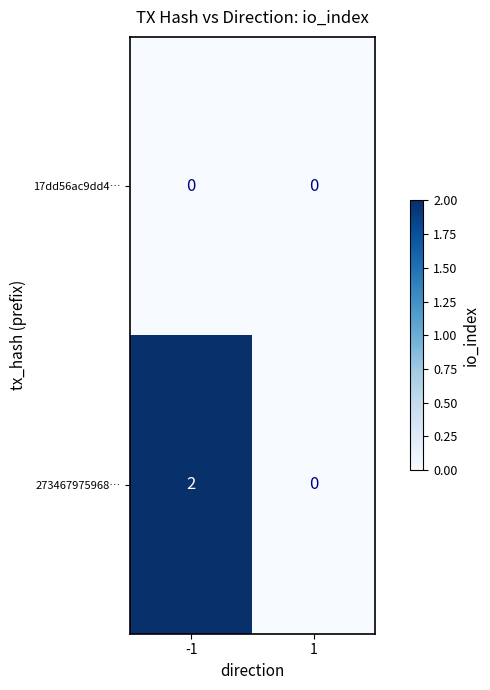

At -1, list the series in order from smallest to largest.

17dd56ac9dd4…, 273467975968…